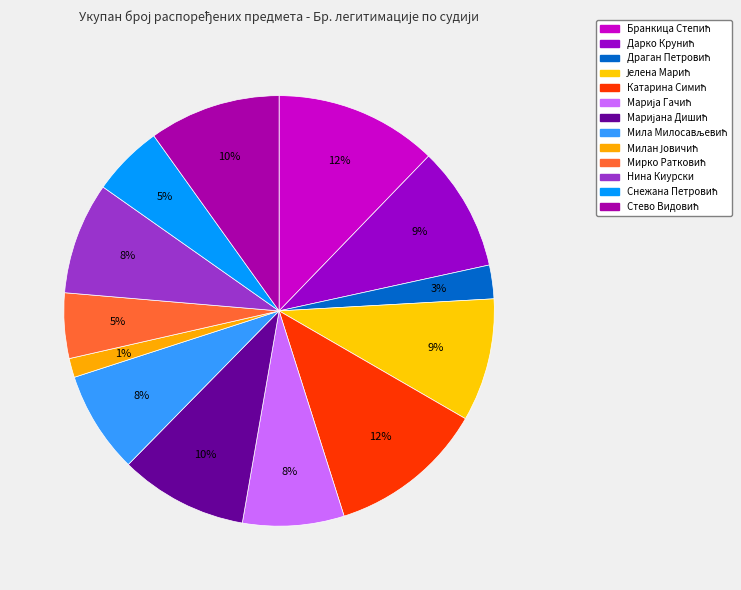

To the nearest percent, what is the average slice percentage?

8%